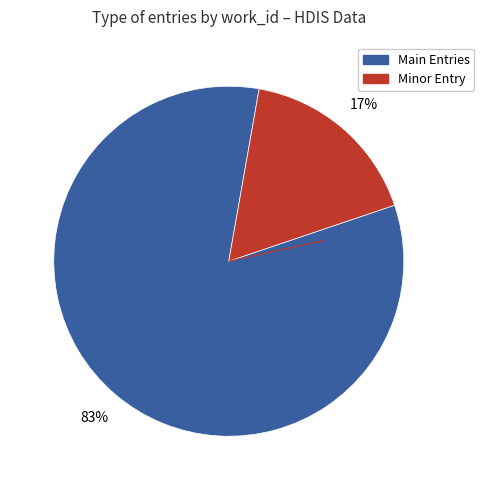

Count the number of slices in the pie.

2